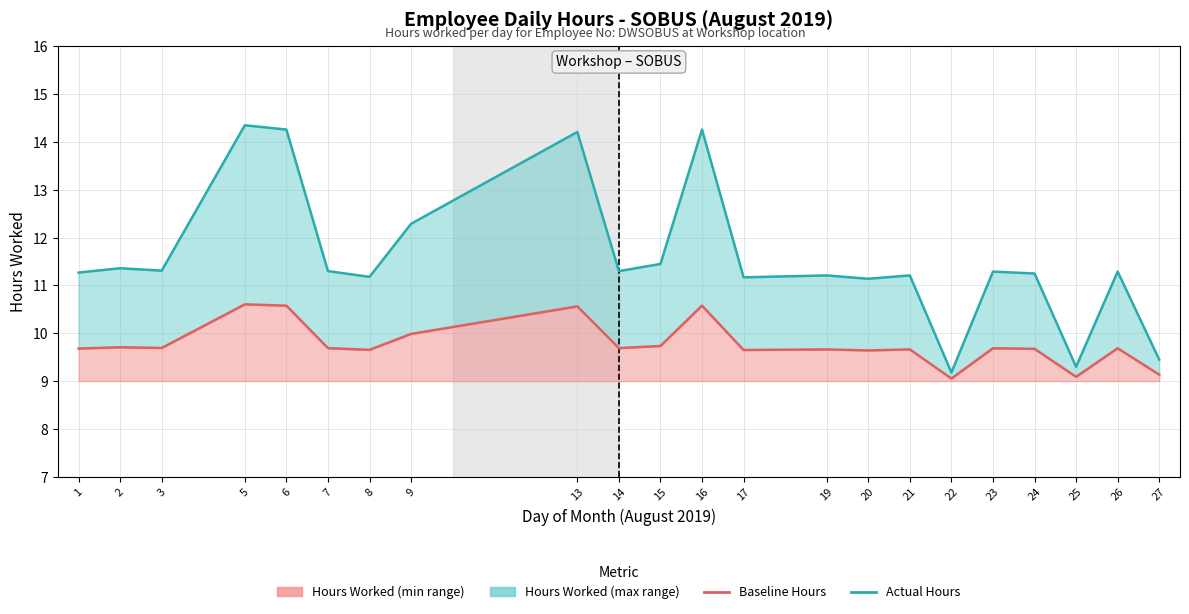

True or false: Hours Worked (actual) and Hours Worked (baseline) cross at least once.

False